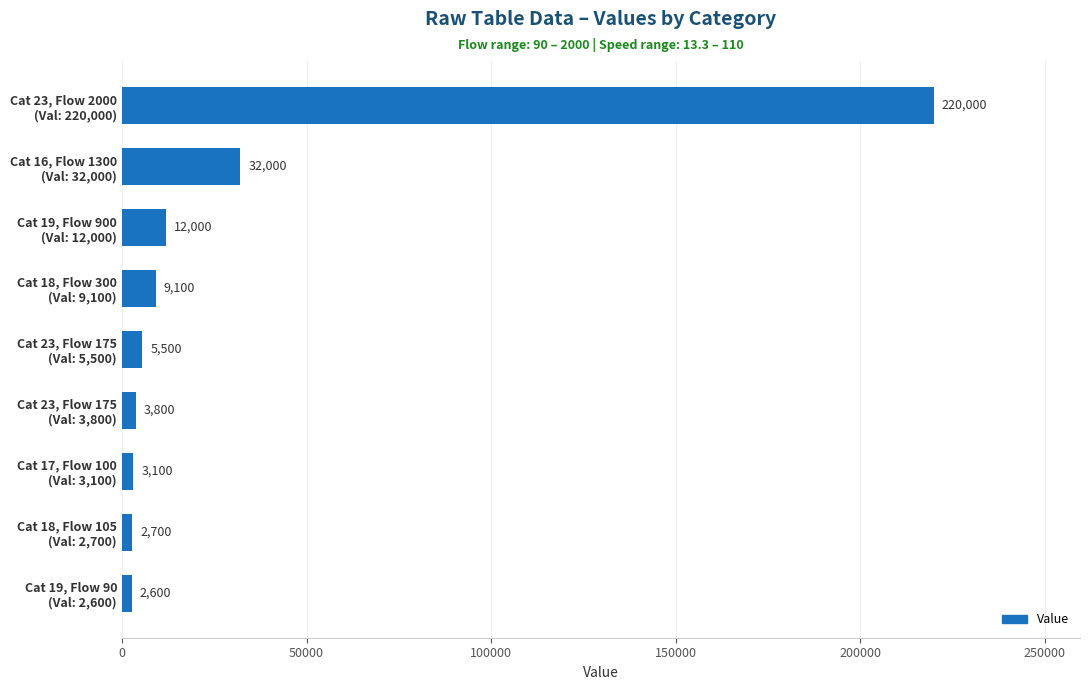

What is the sum of all values?

290800